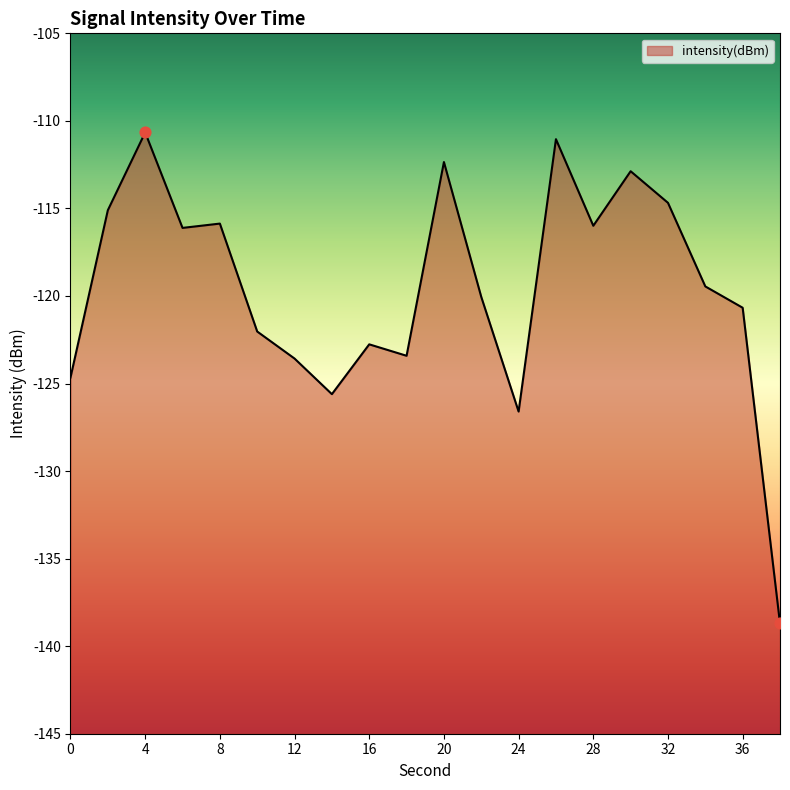

Which has a higher value, 26 or 14?

26